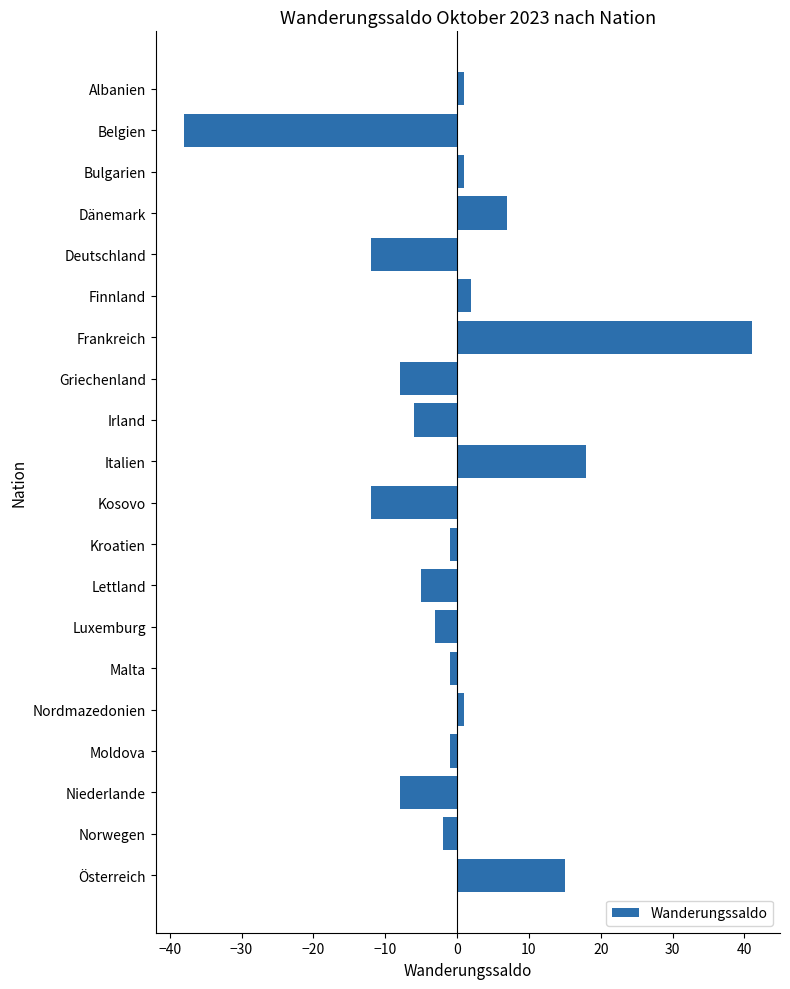

What value does the data have at Belgien, to the nearest 10?

-40